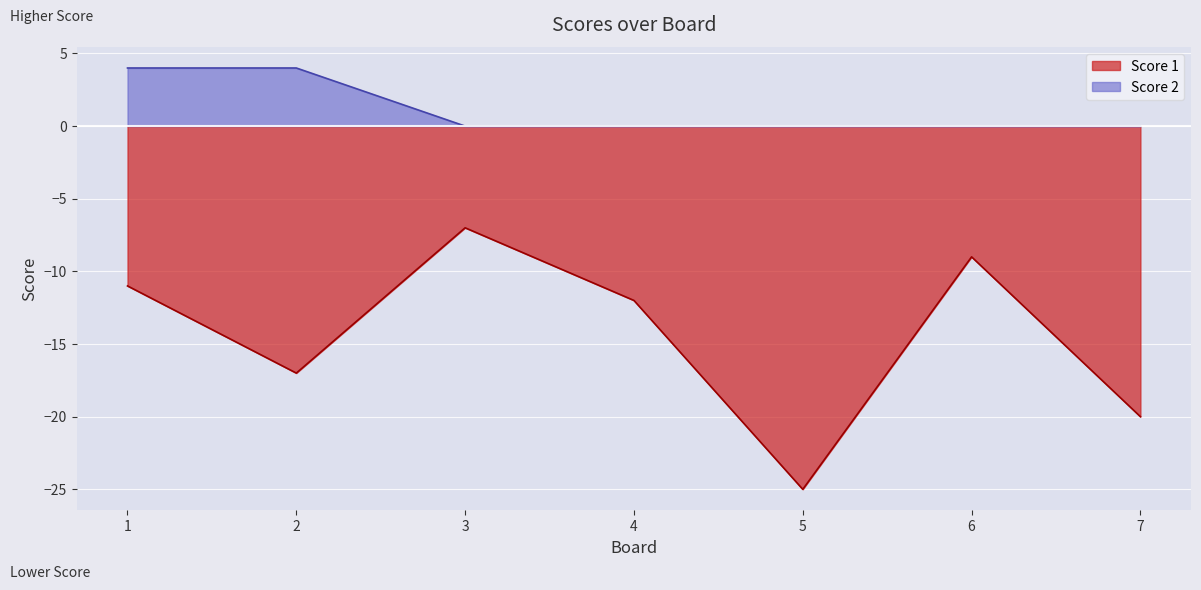

True or false: Score 1 has a value of -14 at 5.

False